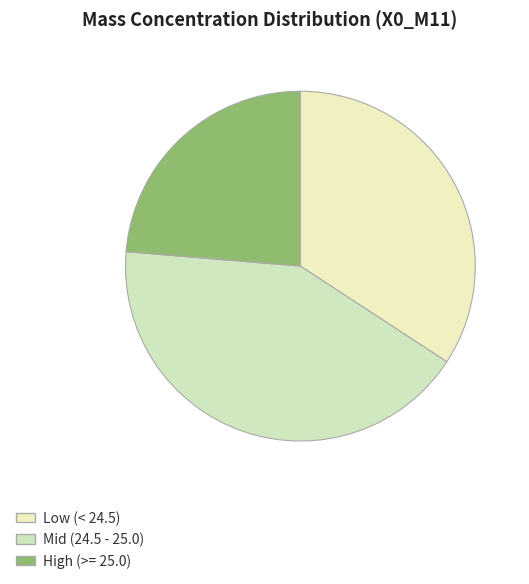

Which category has the smallest portion of the pie?

High (>= 25.0)